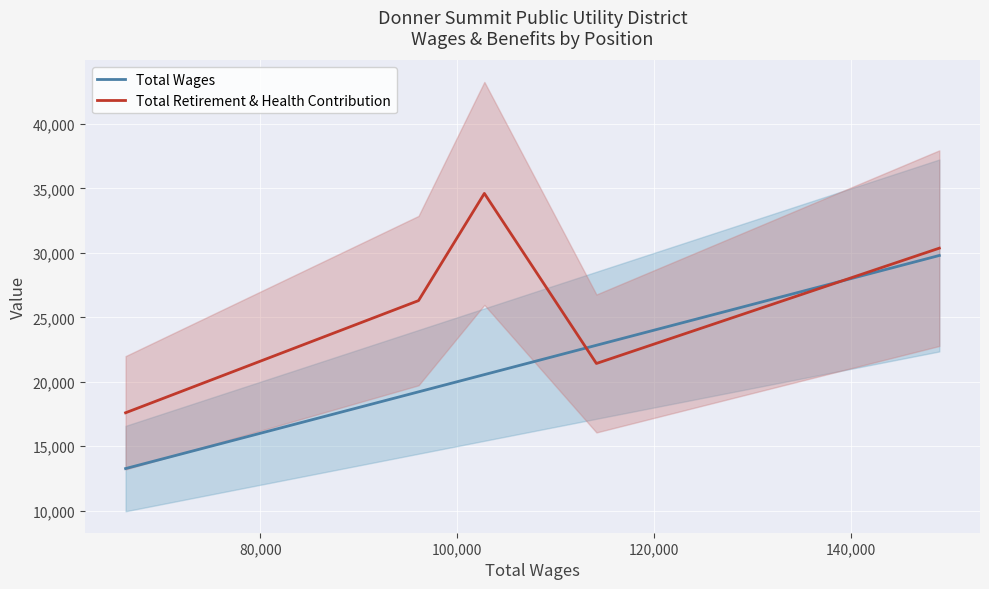

What is the lowest value of the Total Retirement & Health Contribution series?

17589.0